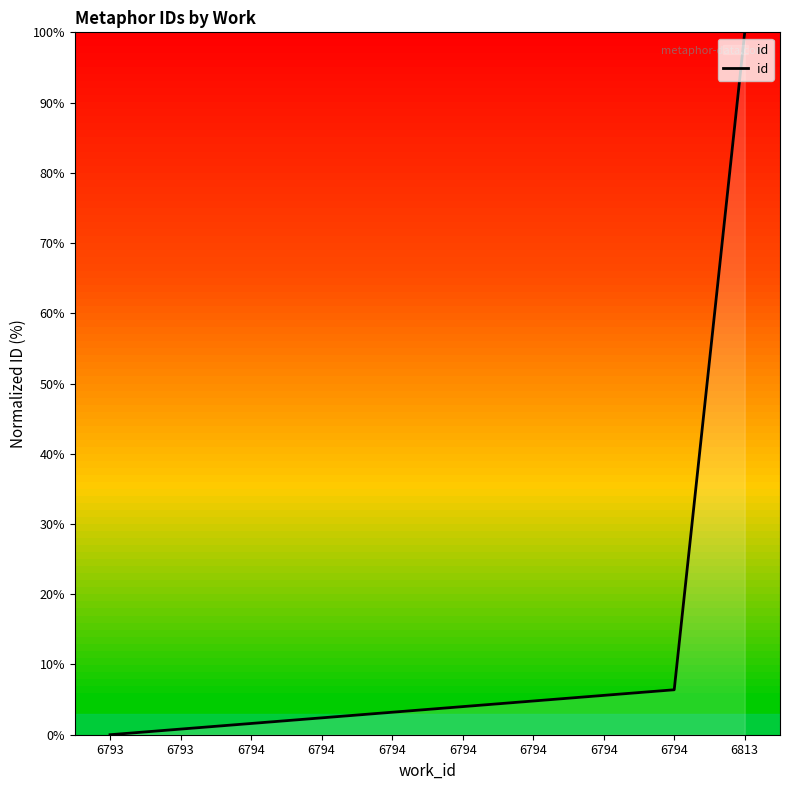

The value at 6793 is 58.2. True or false?

False